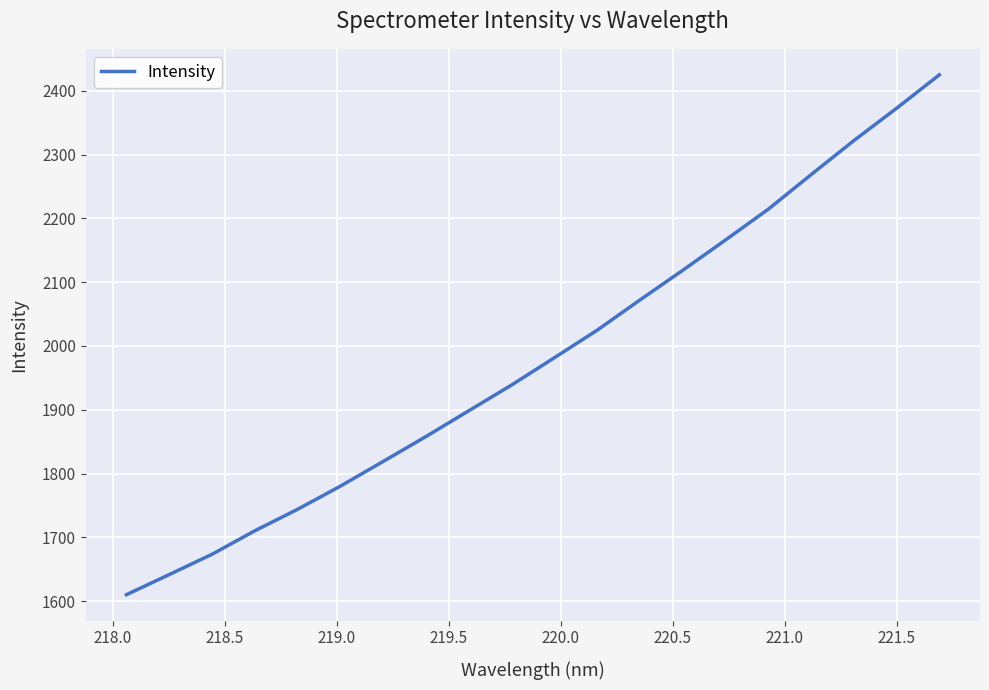

What is the smallest value displayed?

1609.9